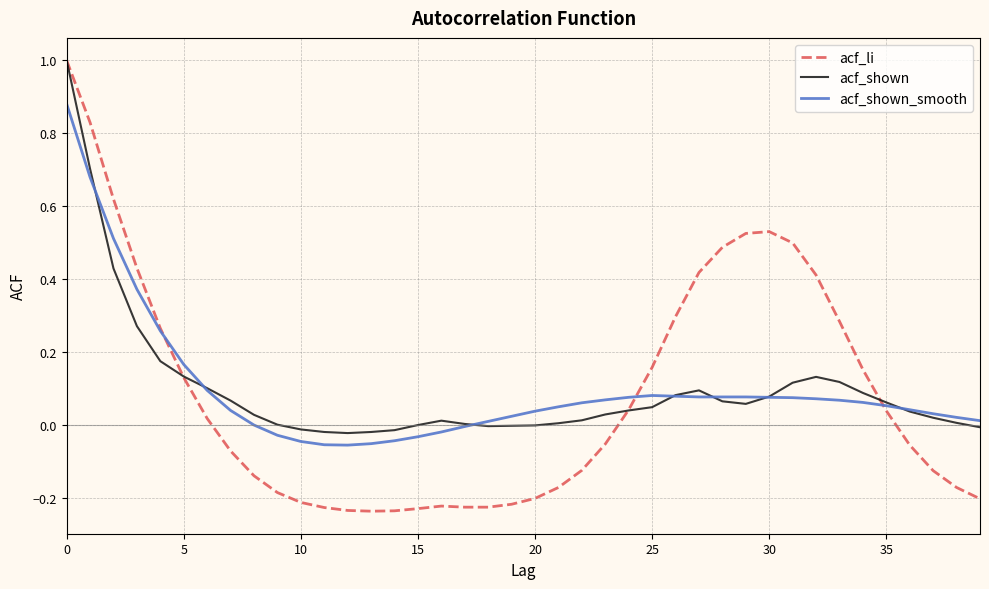

Which series has the widest spread of values?

acf_li